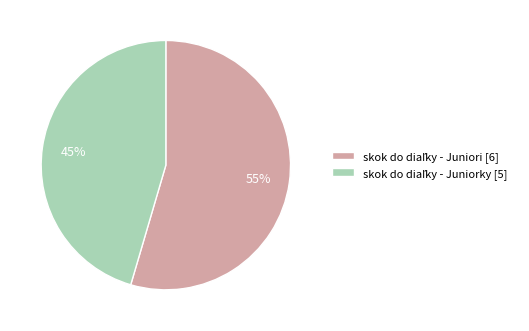

Is there any slice that represents more than half of the pie?

Yes